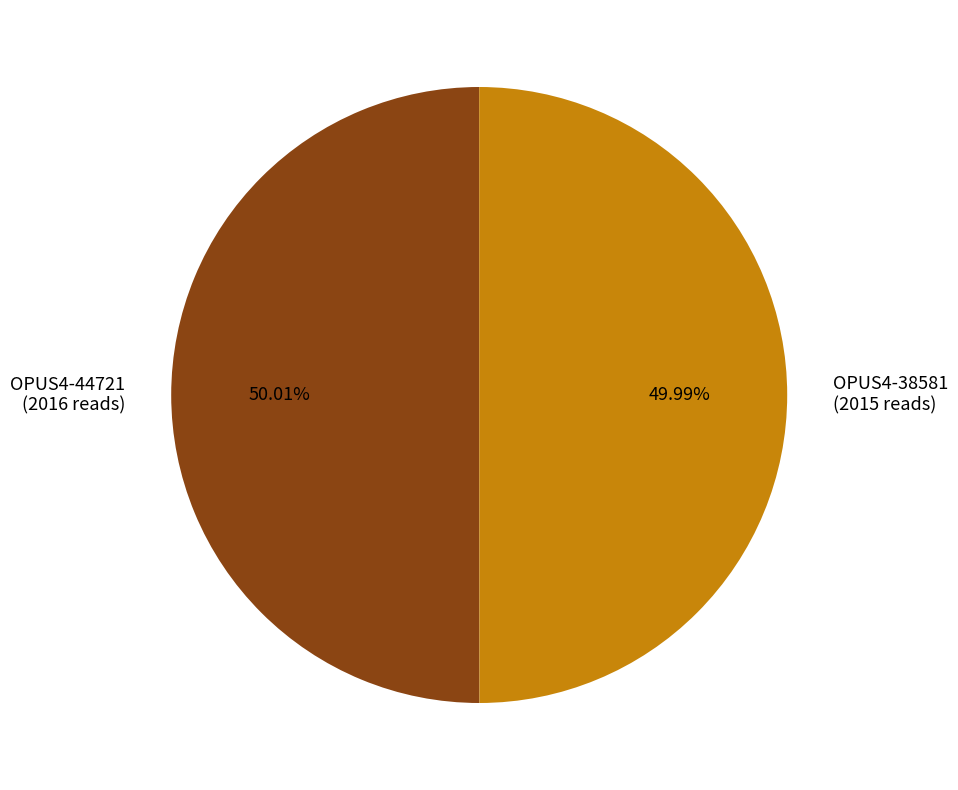

What percentage is NOT represented by OPUS4-44721?

50.0%